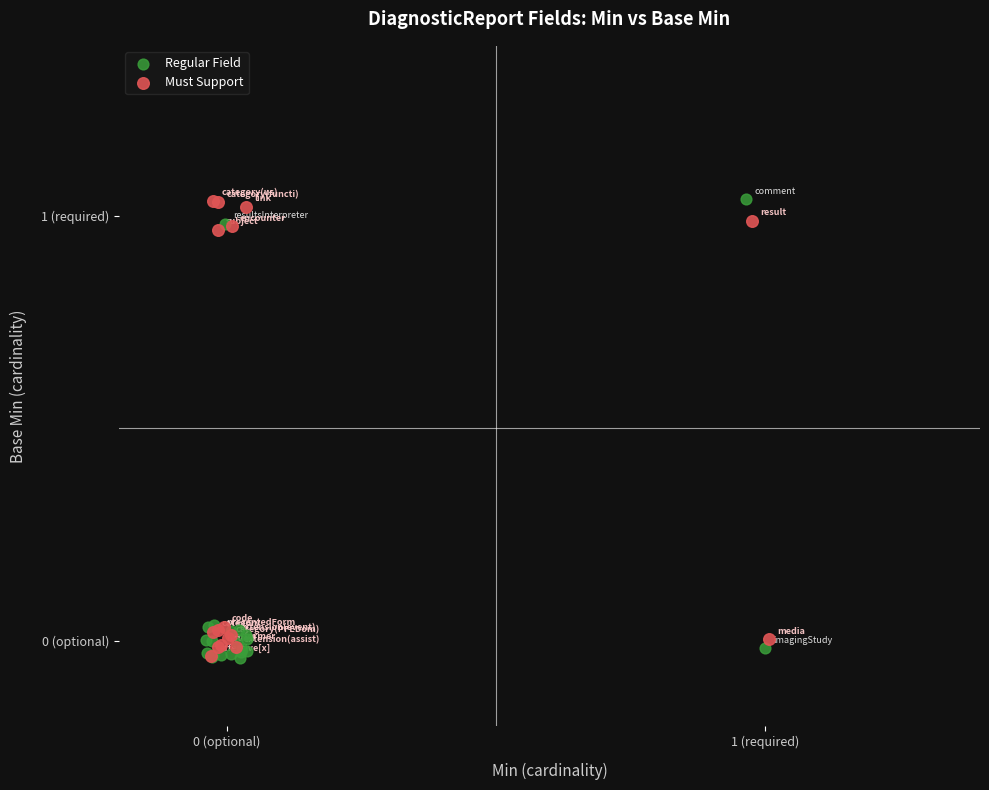

What are all the series names shown in the legend?

Regular Field, Must Support